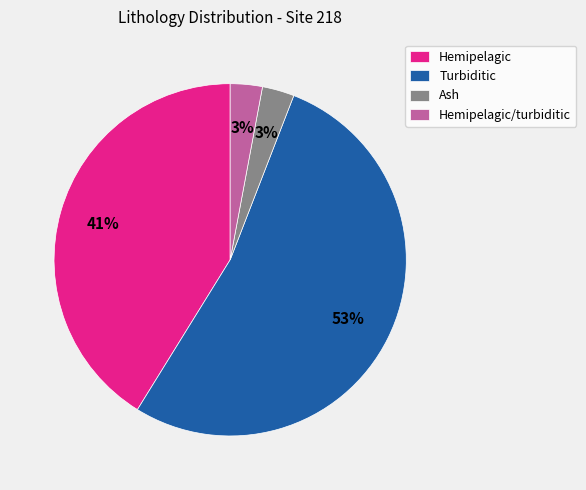

Approximately how many times larger is the value at Hemipelagic/turbiditic compared to Ash?

1.0